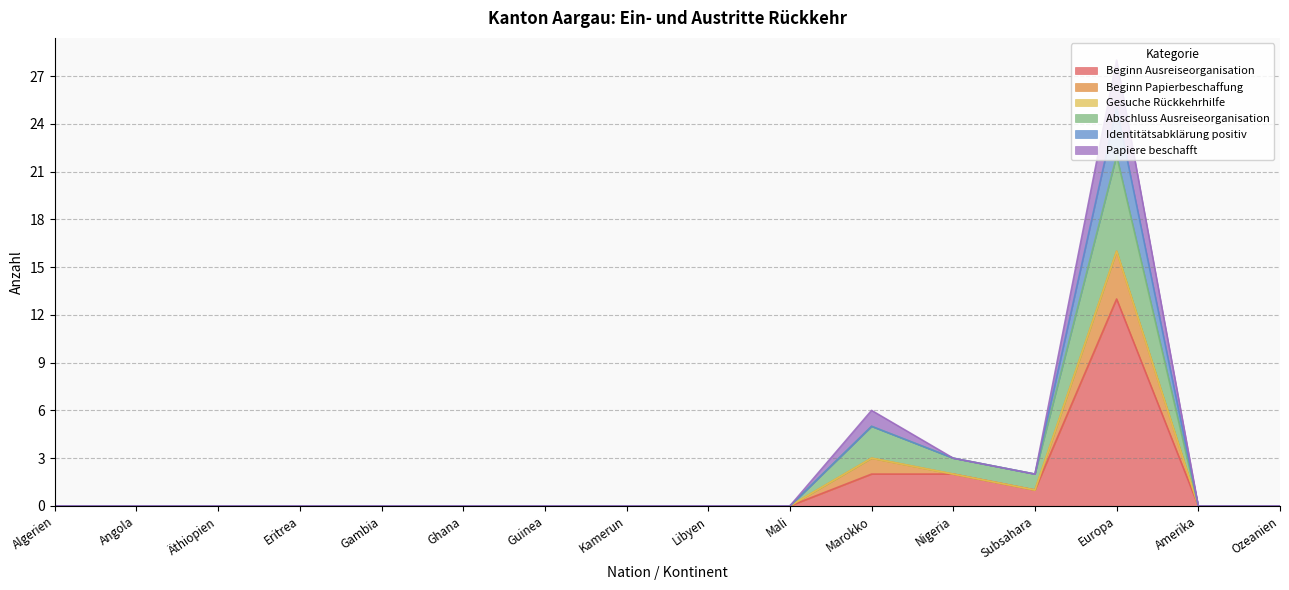

True or false: Papiere beschafft and Beginn Papierbeschaffung cross at least once.

False